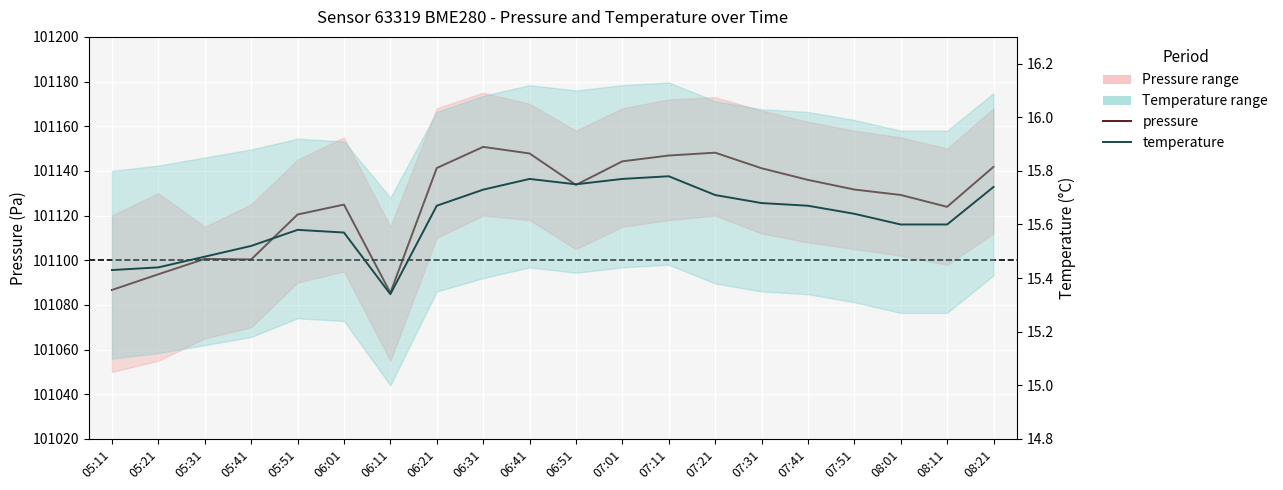

True or false: pressure and temperature cross at least once.

False